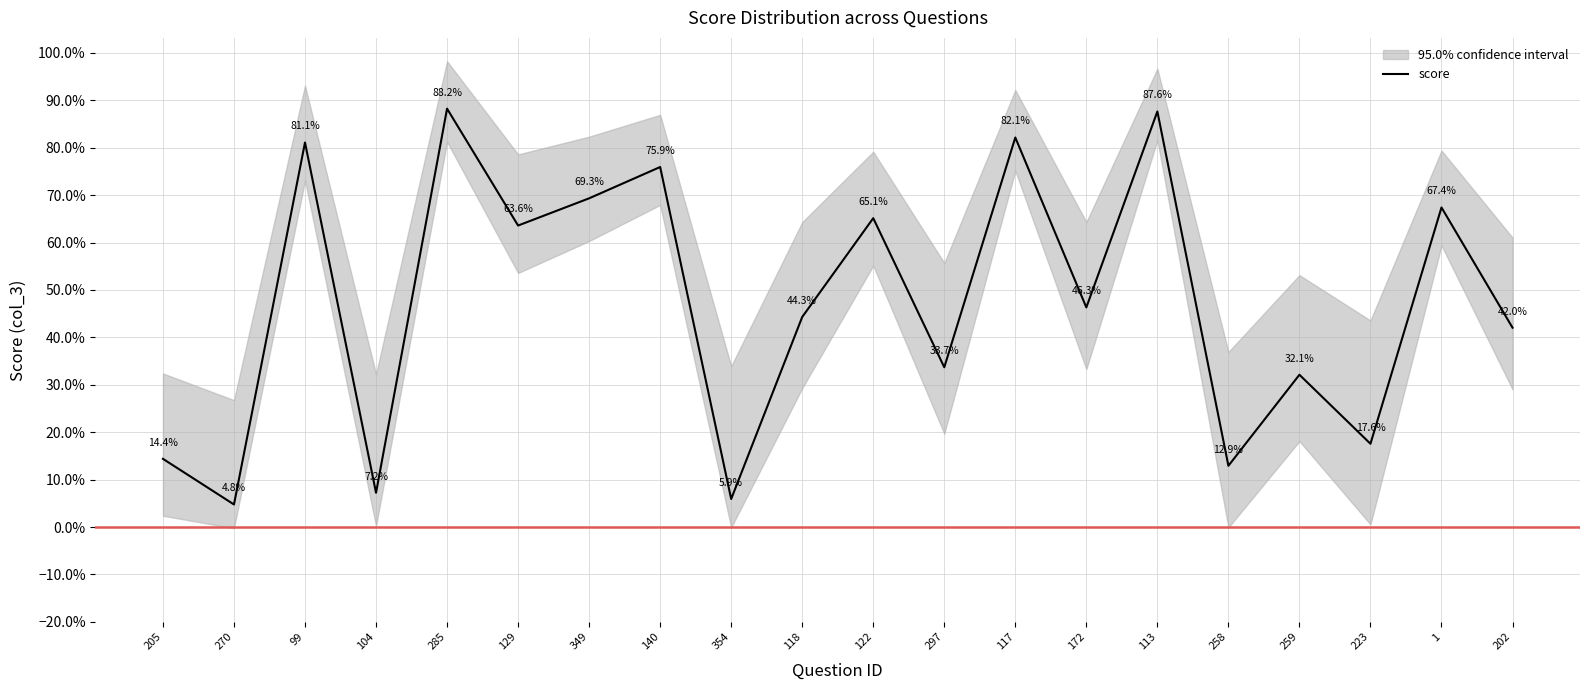

Which category has the highest value across all series?

285